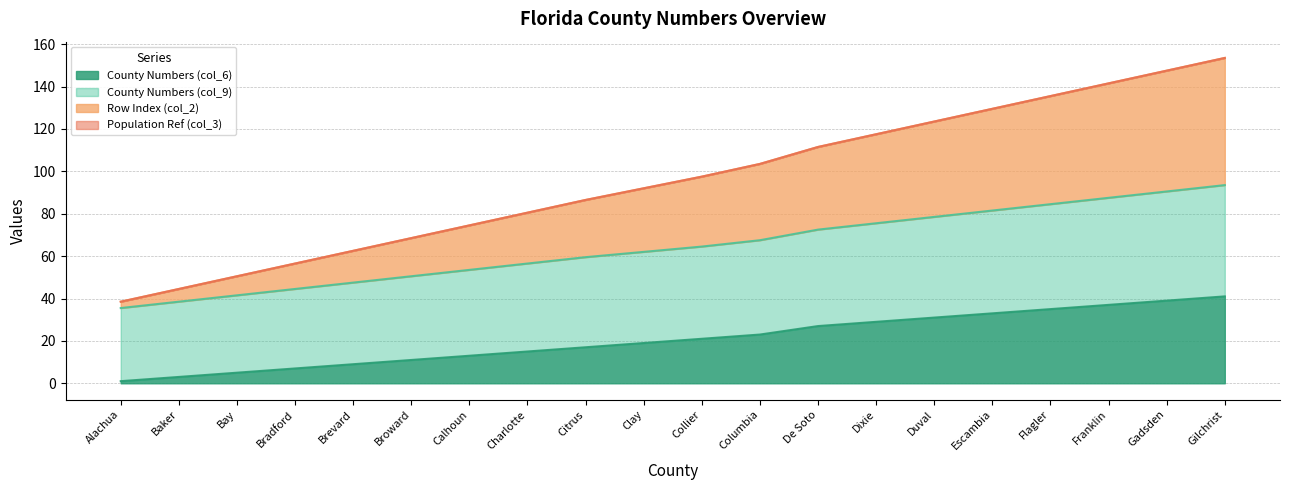

At which label does County Numbers (col_9) first exceed 97?

Collier